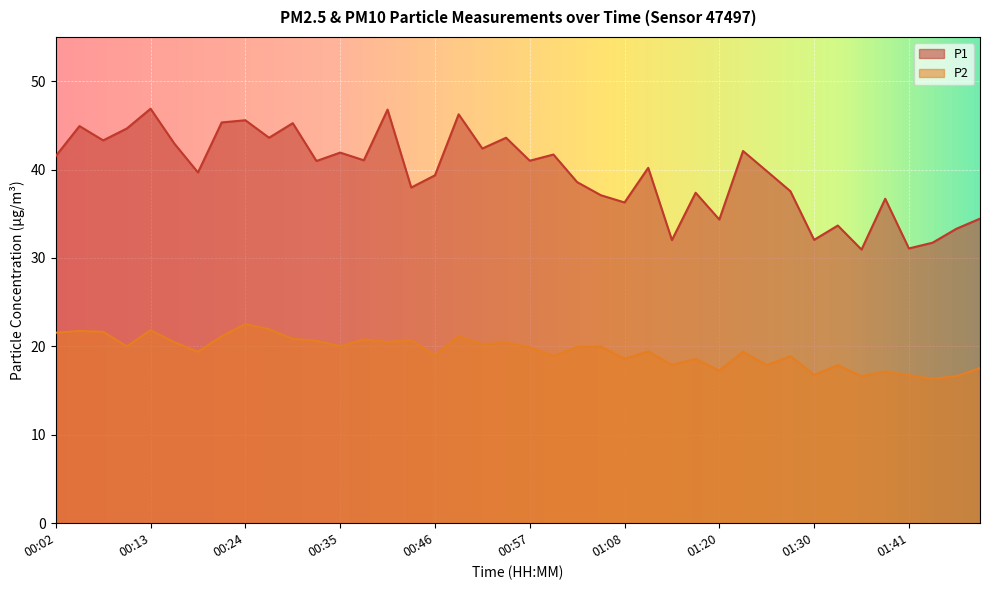

What is the spread (max minus min) of values at 01:20?

17.1